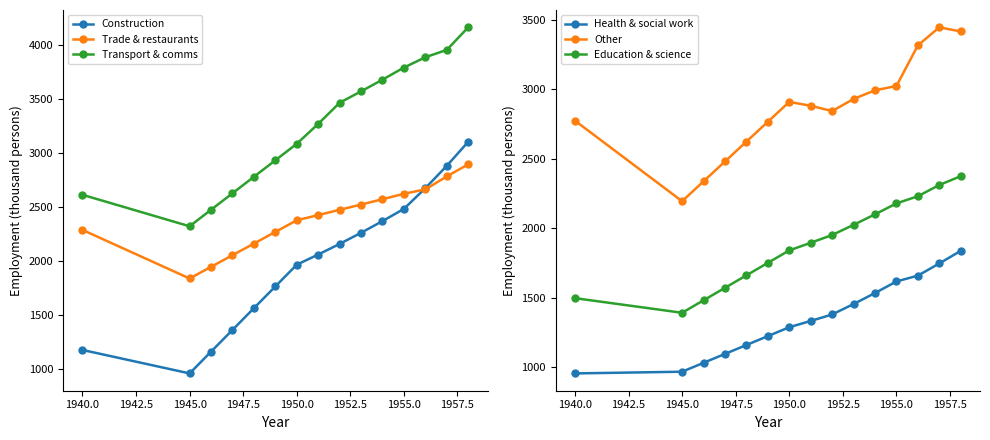

True or false: Education & science has a value of 686.1 at 1945.0.

False